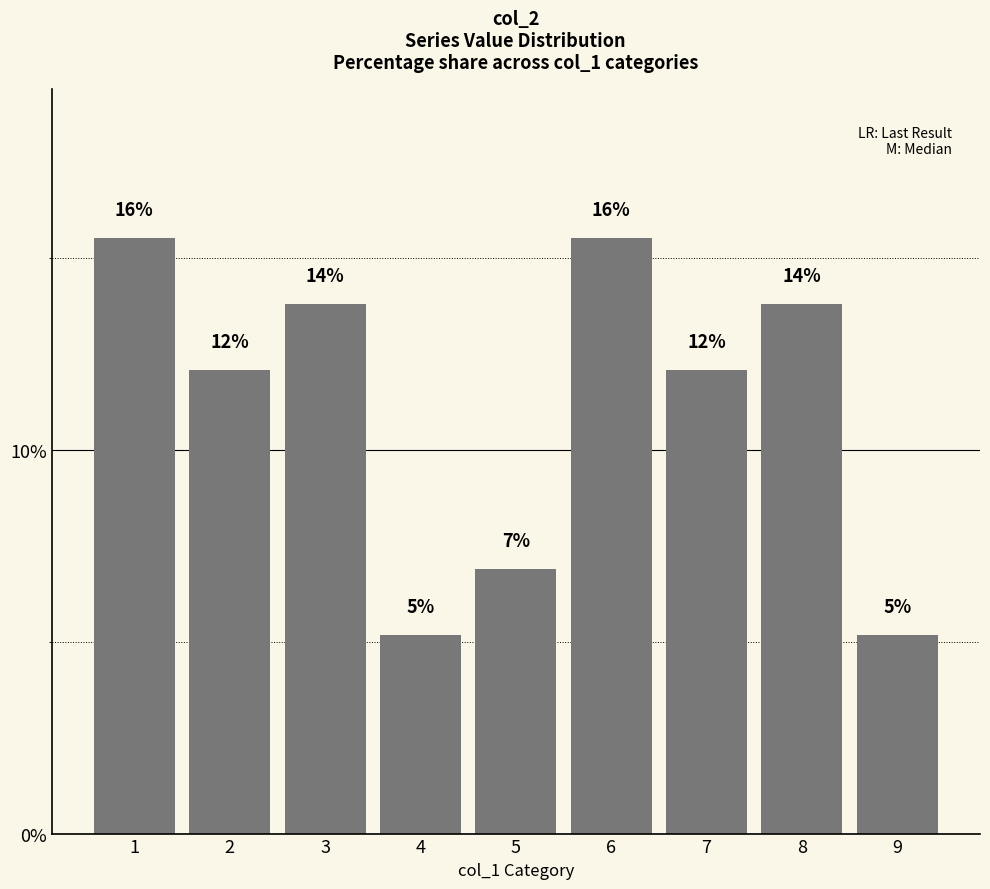

Where does the data first go above 12?

1